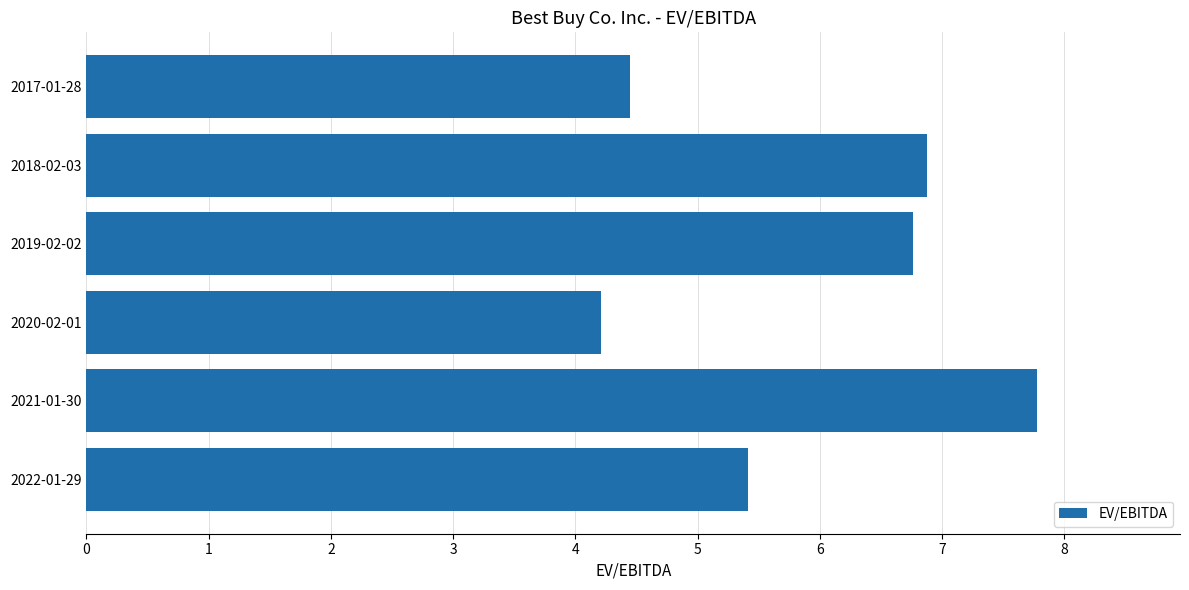

What is the average value?

5.9